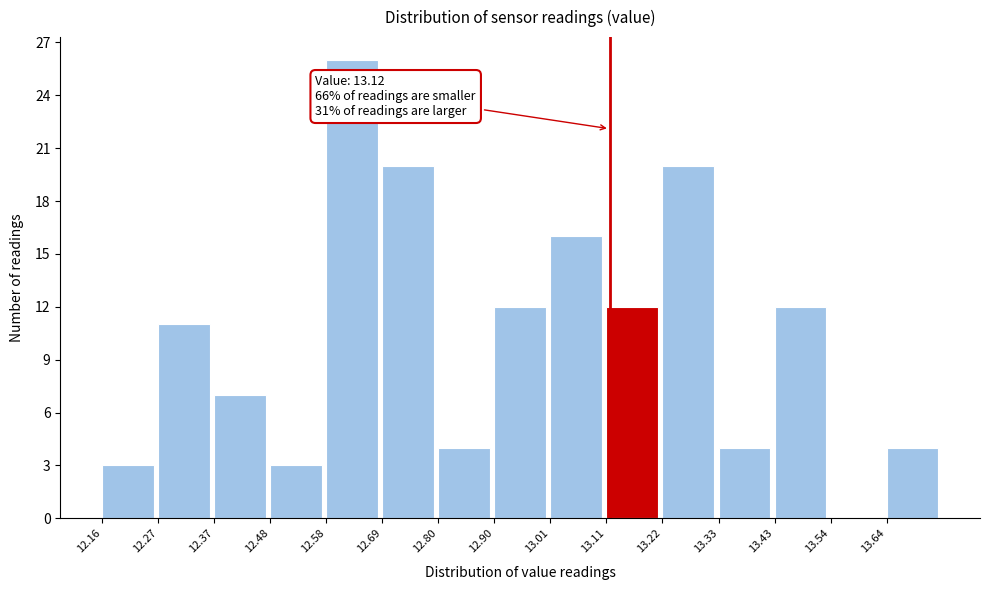

Over which range of the x-axis is the bar tallest?

12.584 to 12.690